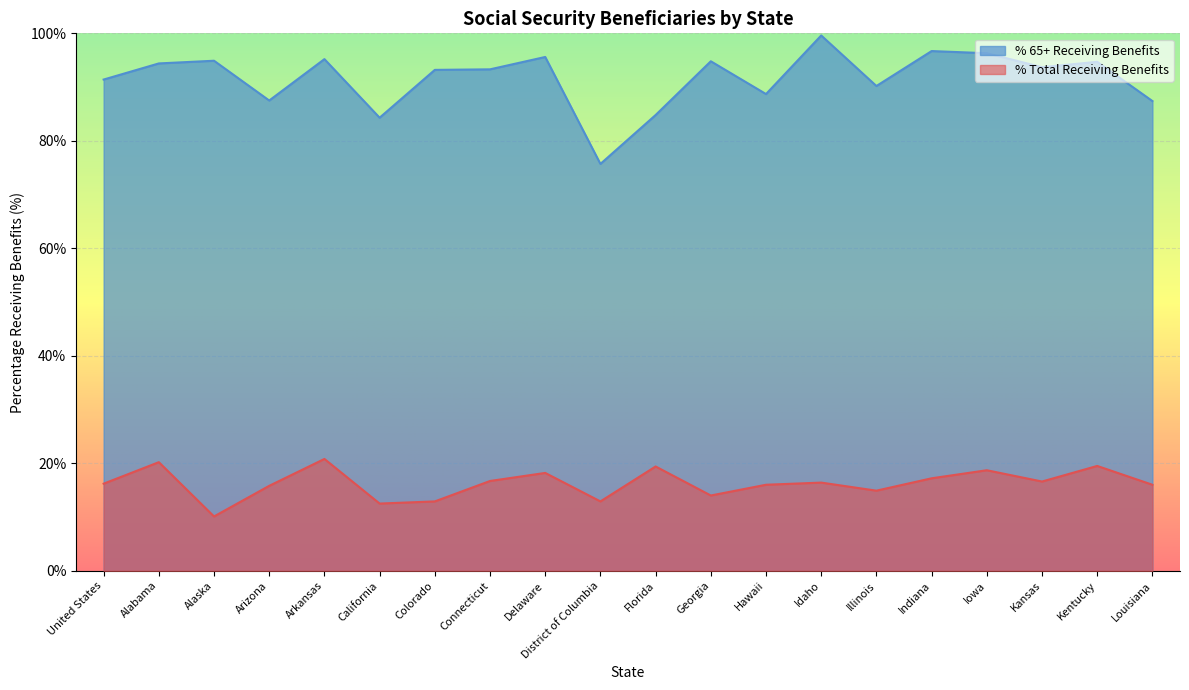

Where is % 65+ Receiving Benefits nearest to the value 87?

Louisiana